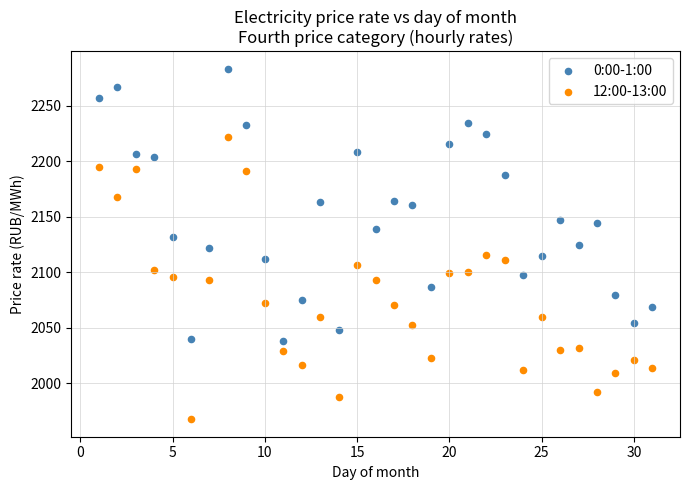

Across all data points, what is the range of X values (max minus min)?

30.0